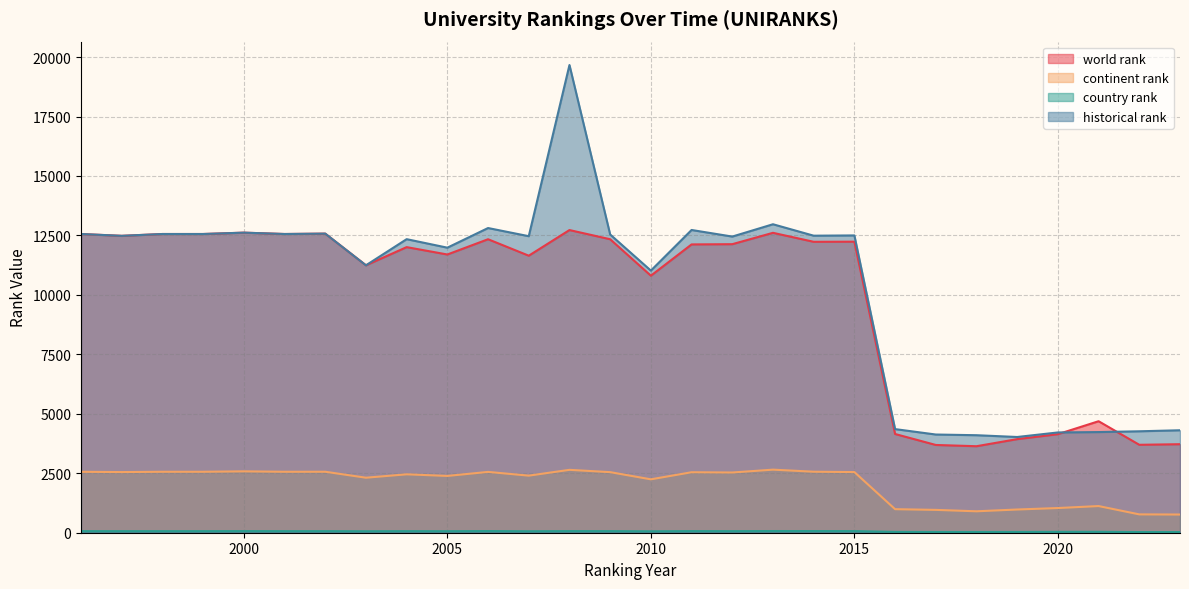

Is it true that continent rank equals 1565 at 2017?

False